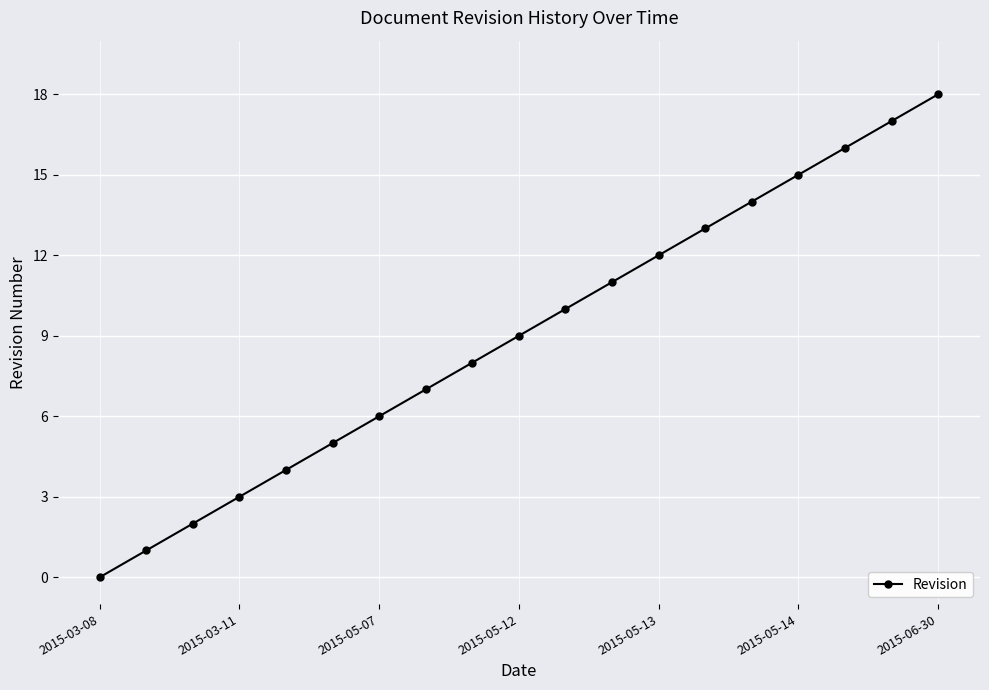

What is the greatest value displayed?

18